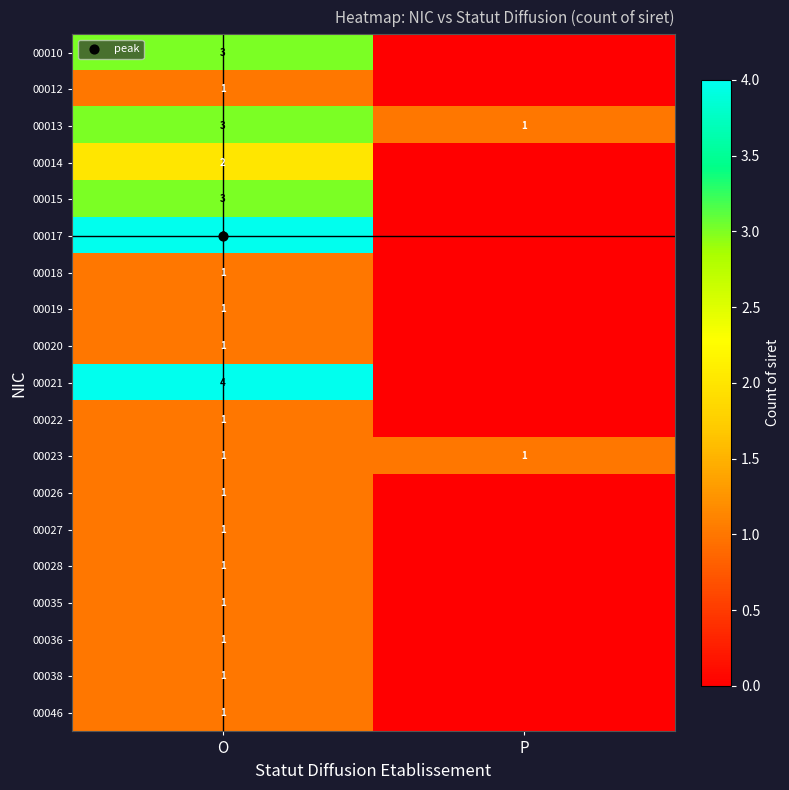

True or false: 00027 has a value of 1 at O.

True